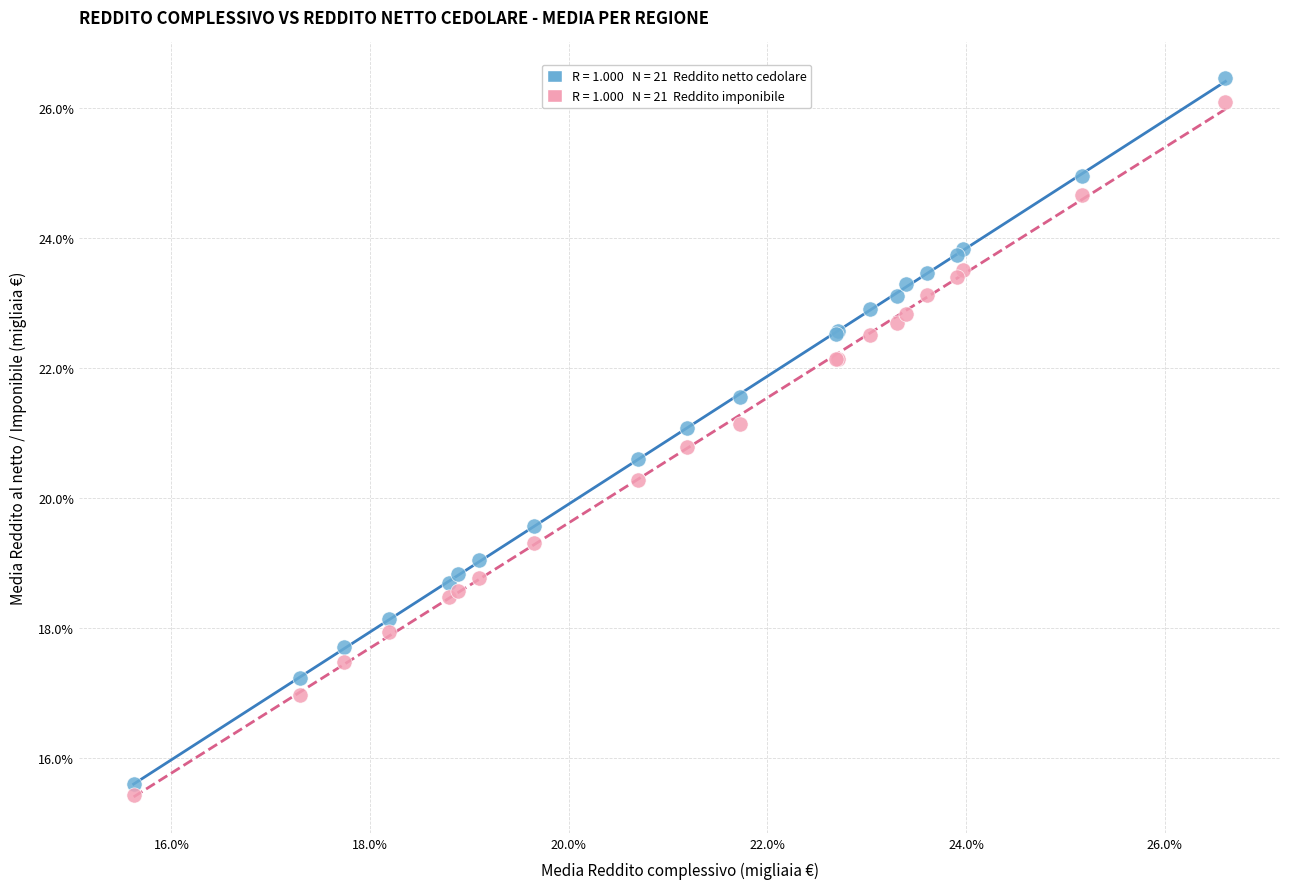

Across all series, what Y value is closest to 20?

20.3